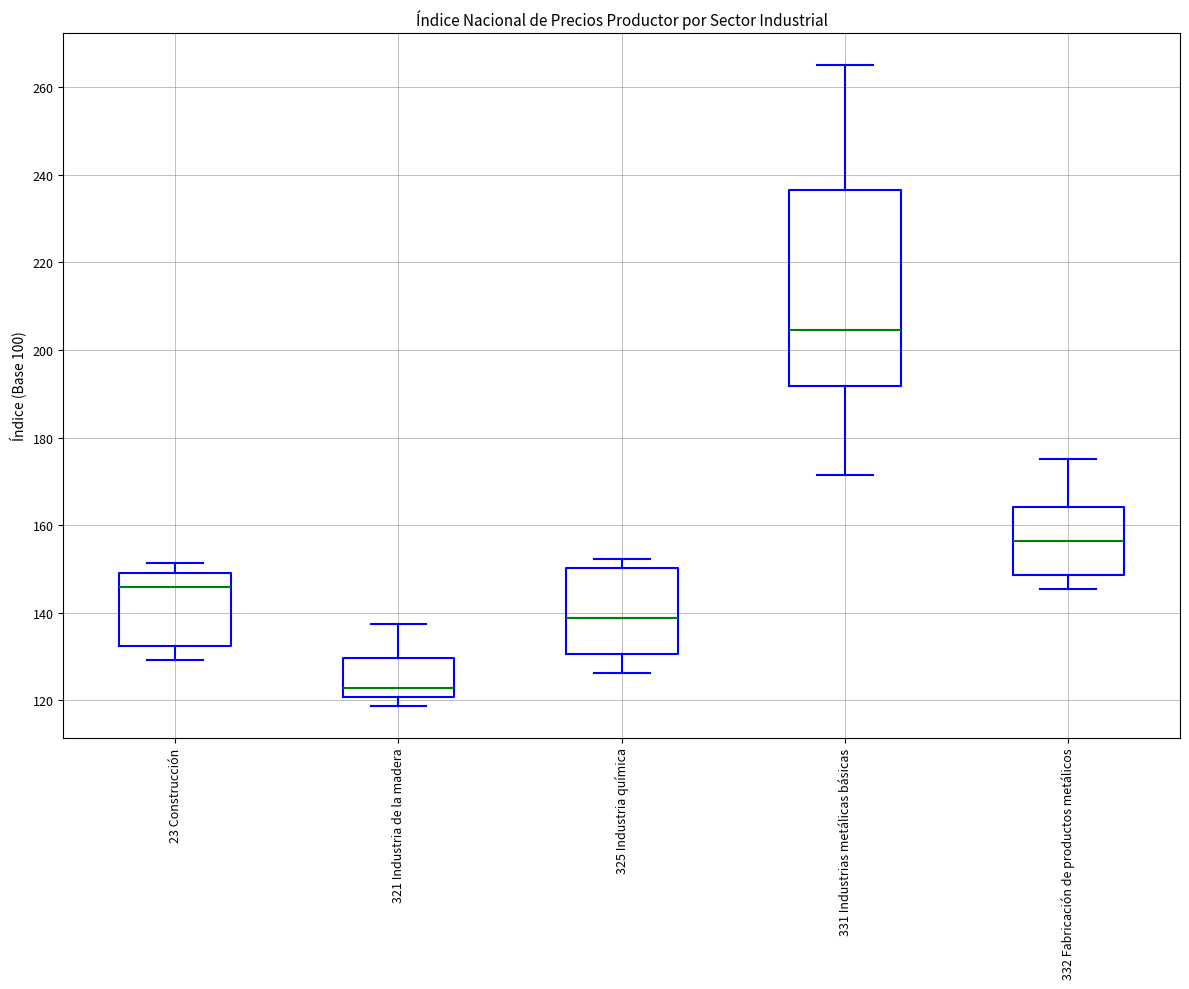

Where does the lower whisker of the box for 331 Industrias metálicas básicas end on the y-axis? The values are not printed on the chart, so give them approximately, as read against the axis.

172